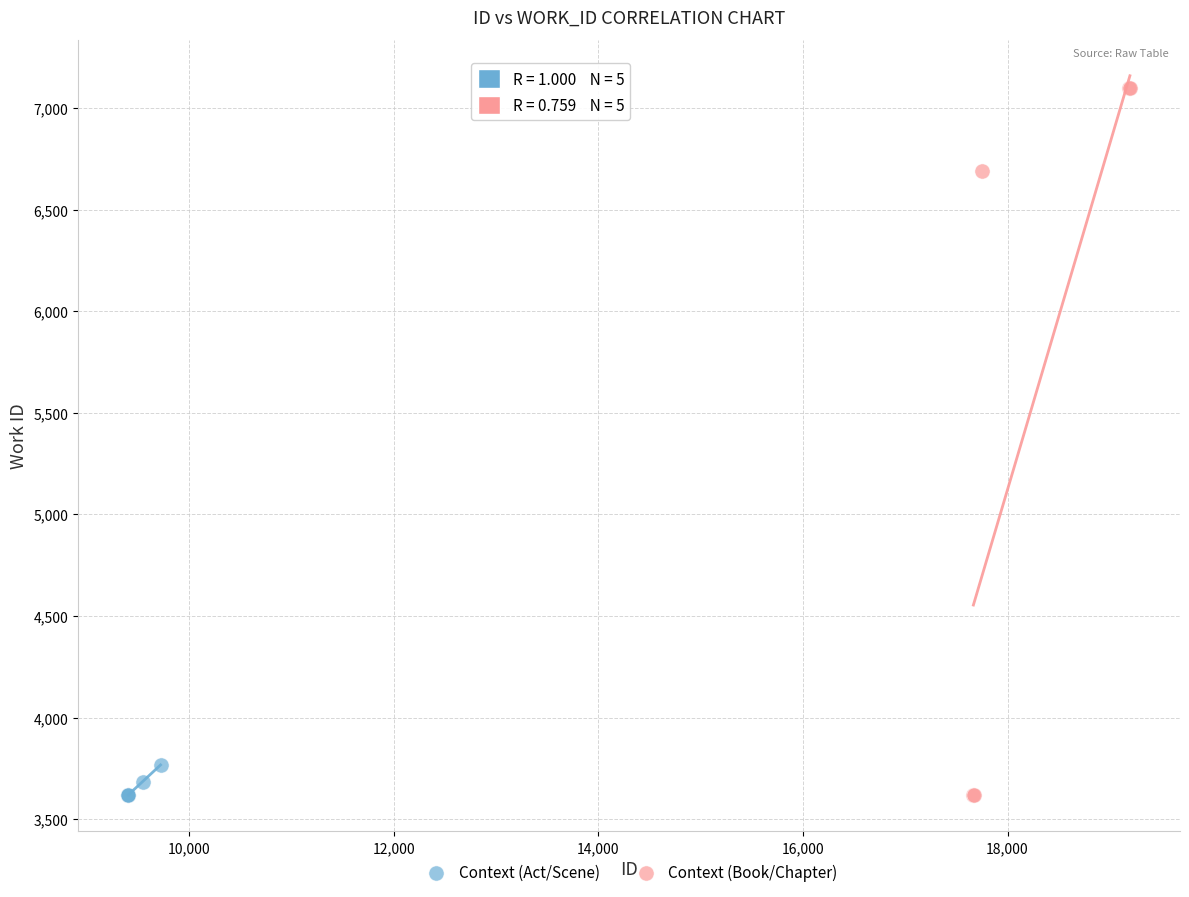

Which series has the widest spread of Y values?

Context (Book/Chapter)